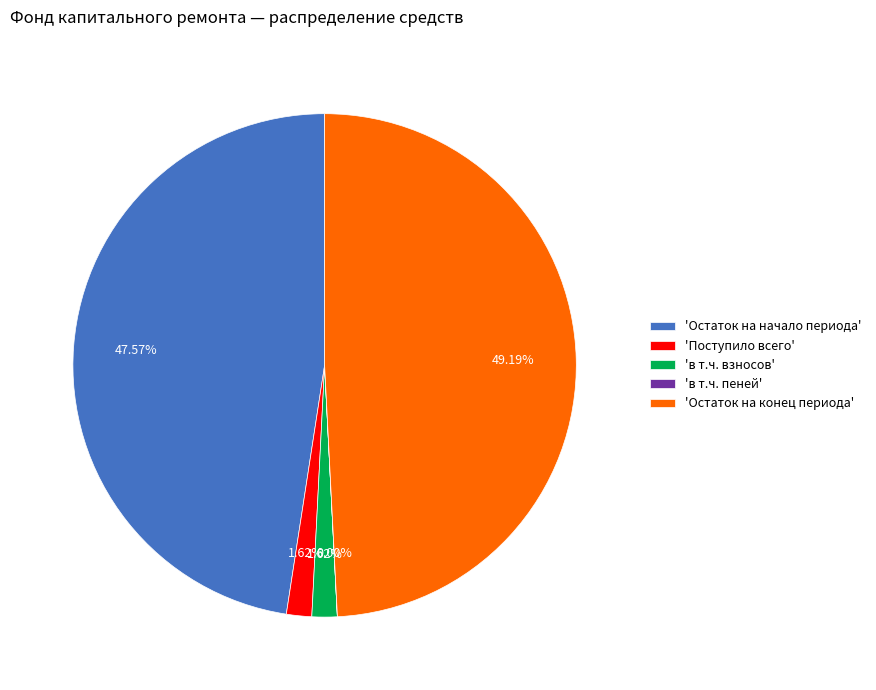

Approximately how many times larger is the value at 'в т.ч. взносов' compared to 'Поступило всего'?

1.0